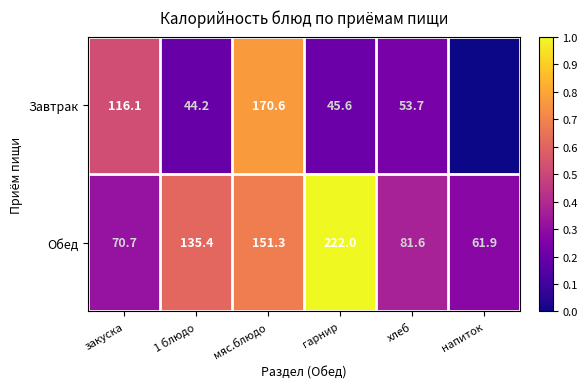

What is the maximum value for Обед?

222.0